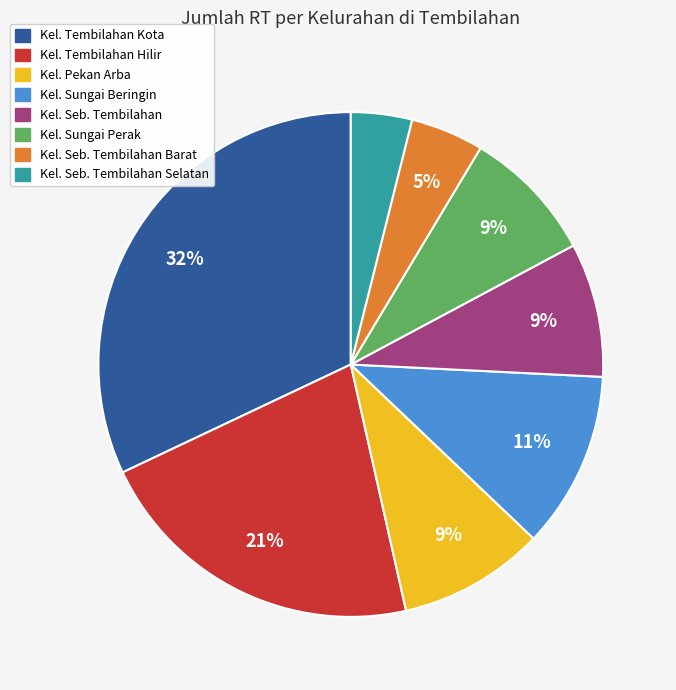

To the nearest percent, what portion does Kel. Sungai Perak represent?

9%